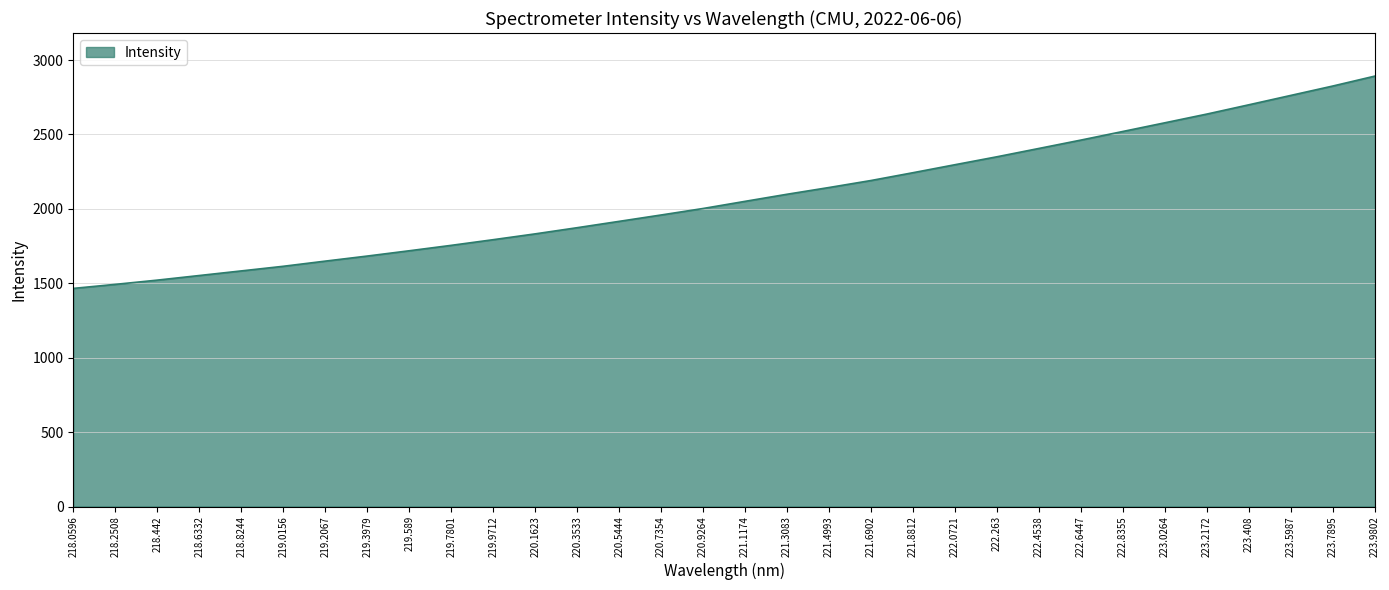

What is the sum of all values?

66572.2